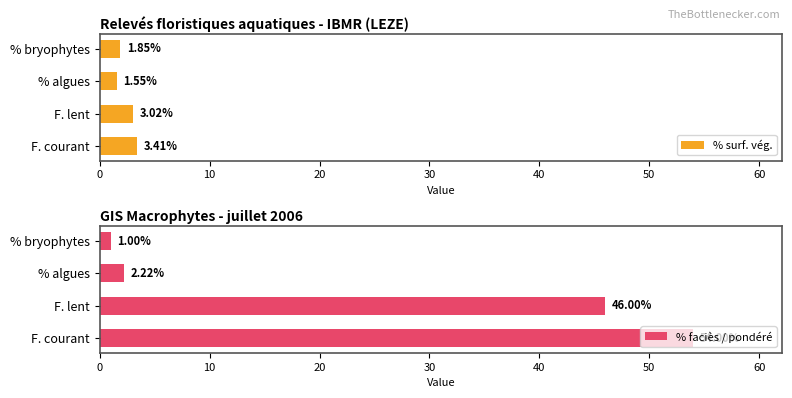

Which category has the highest value in the % surf. vég. series?

F. courant